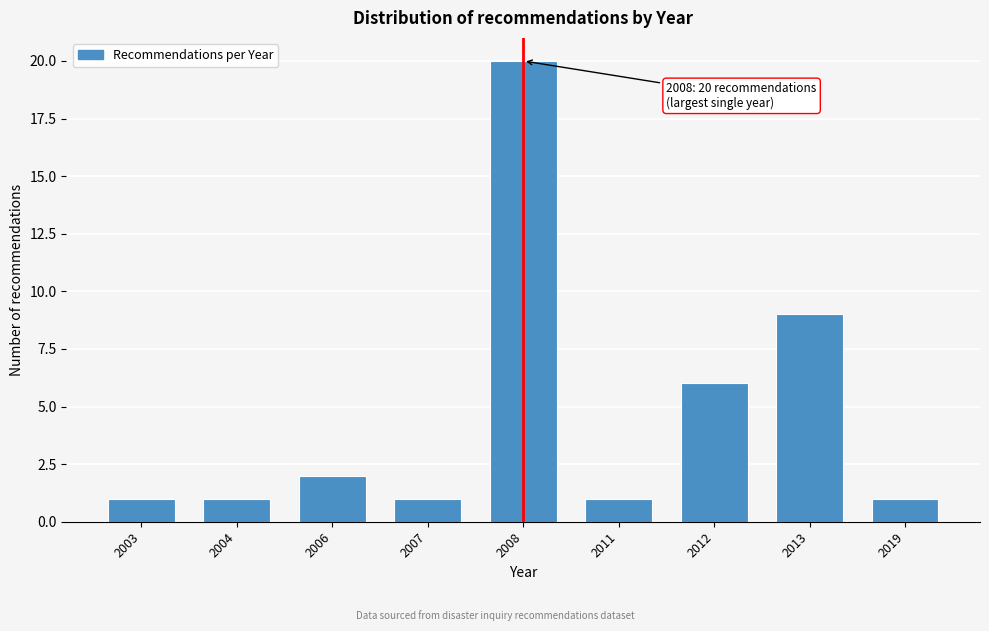

Reading left to right, what are all the values shown in this chart?

2003=1	2004=1	2006=2	2007=1	2008=20	2011=1	2012=6	2013=9	2019=1